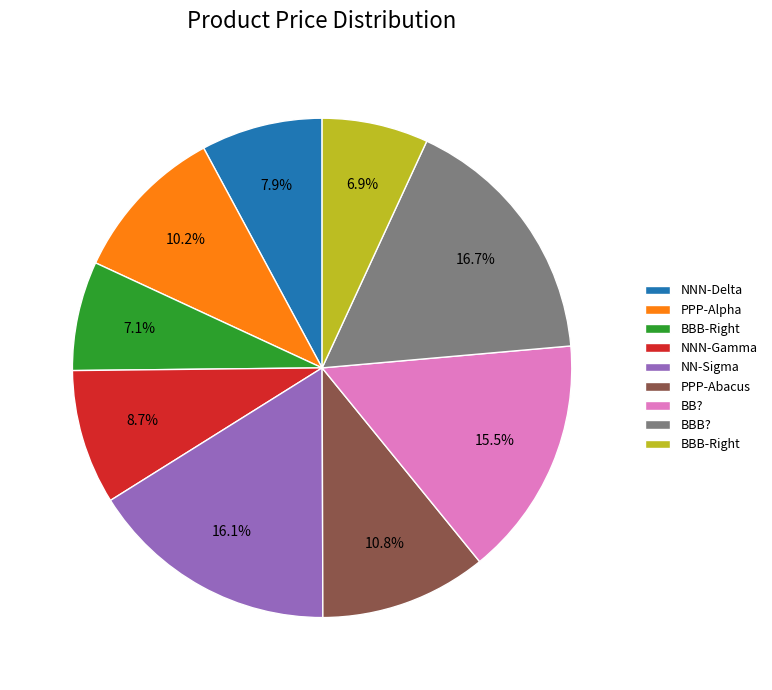

To the nearest percent, what is the difference between the largest and smallest slice percentages?

10%